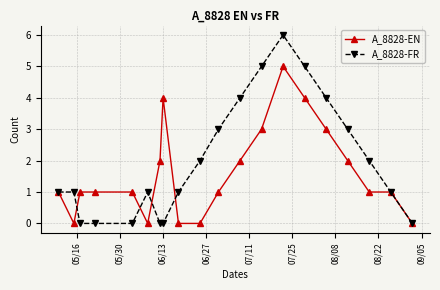

Which series has the largest total across all categories?

A_8828-FR